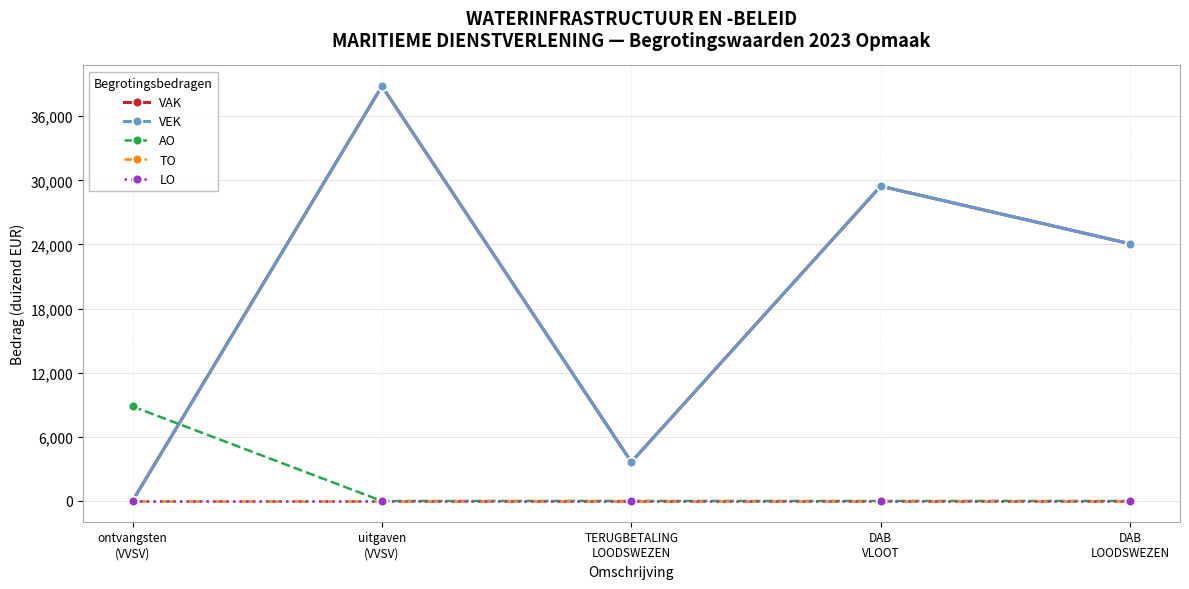

Is this an area chart (filled region under the line)?

No